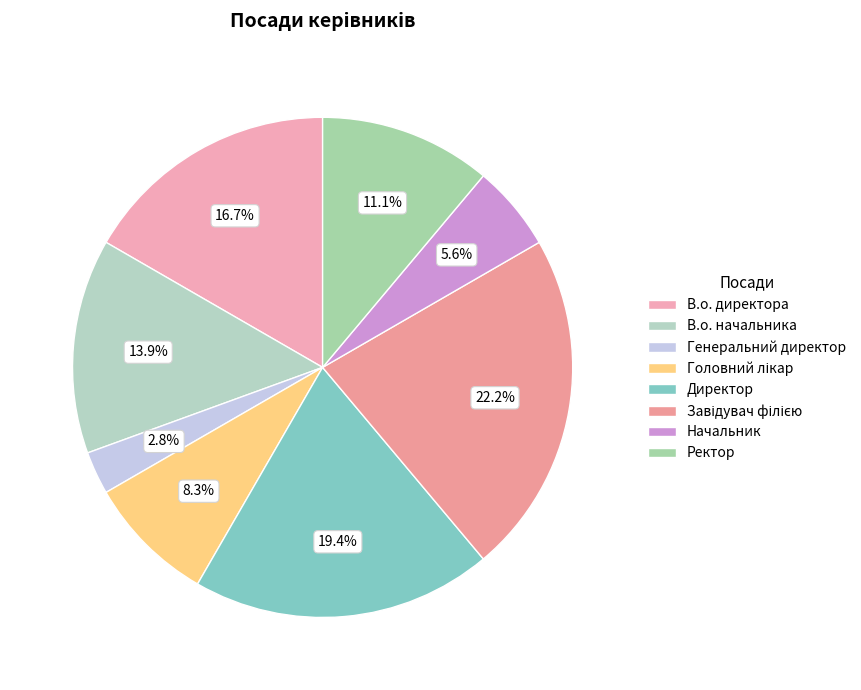

How many segments does this pie chart have?

8